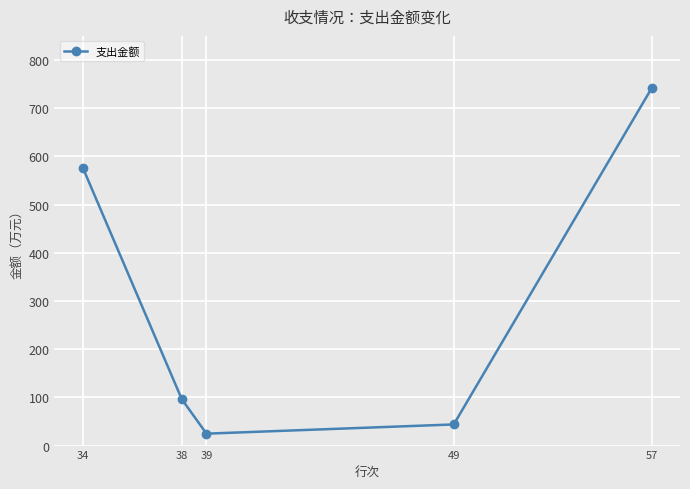

What is the approximate value at 34?

576.2